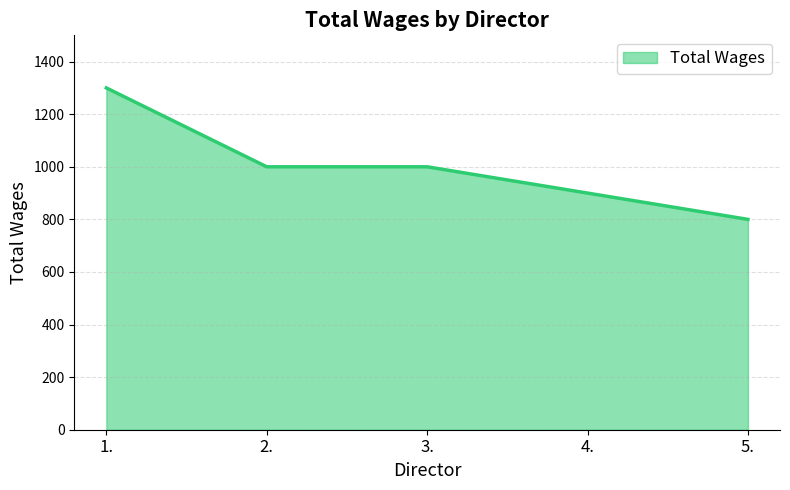

What is the maximum value shown in the chart?

1300